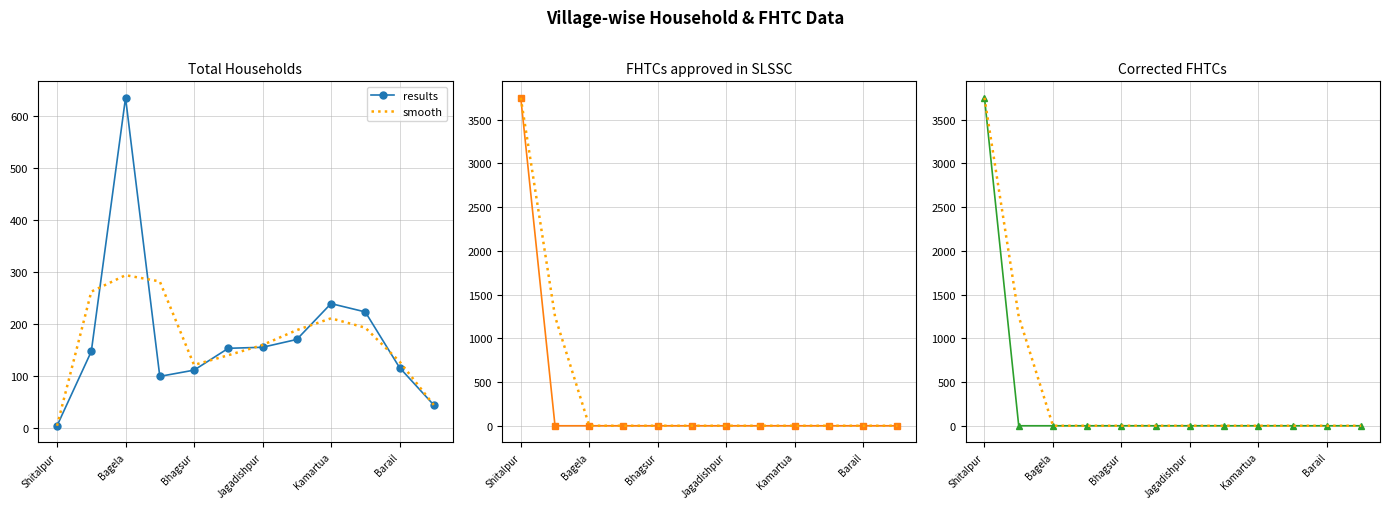

True or false: results has more than 2 interior local peaks.

False